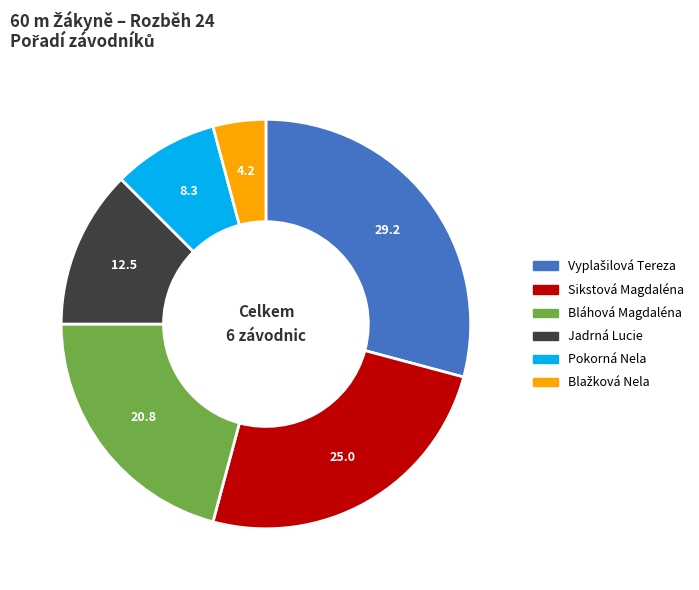

The Jadrná Lucie slice represents 12% of the pie. True or false?

True